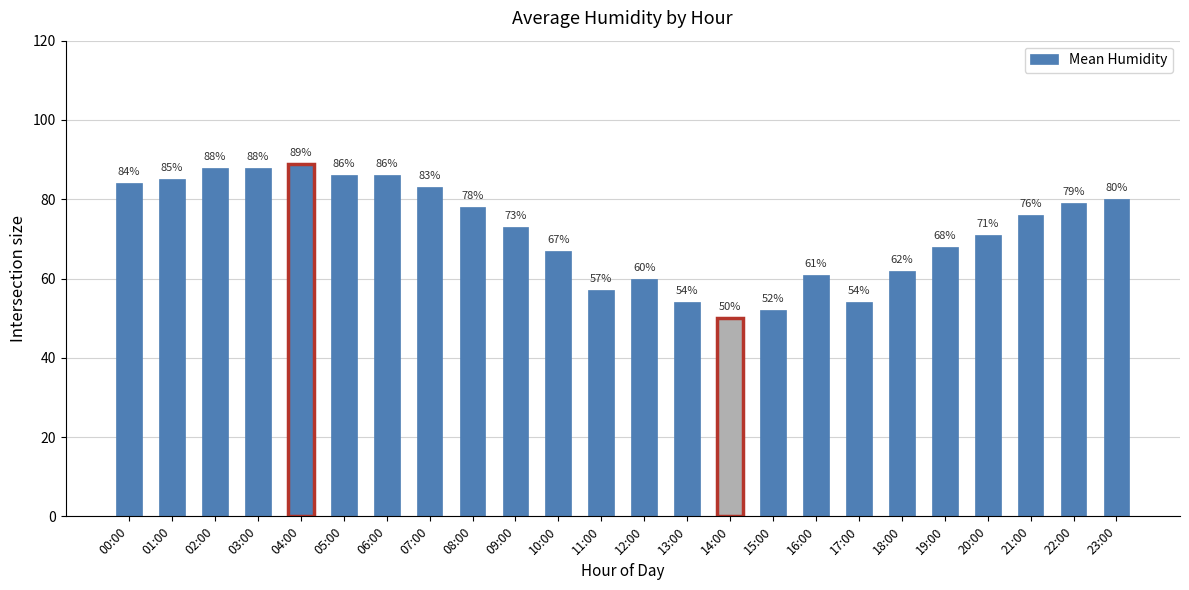

What is the value of the 14th bar from the left?

54